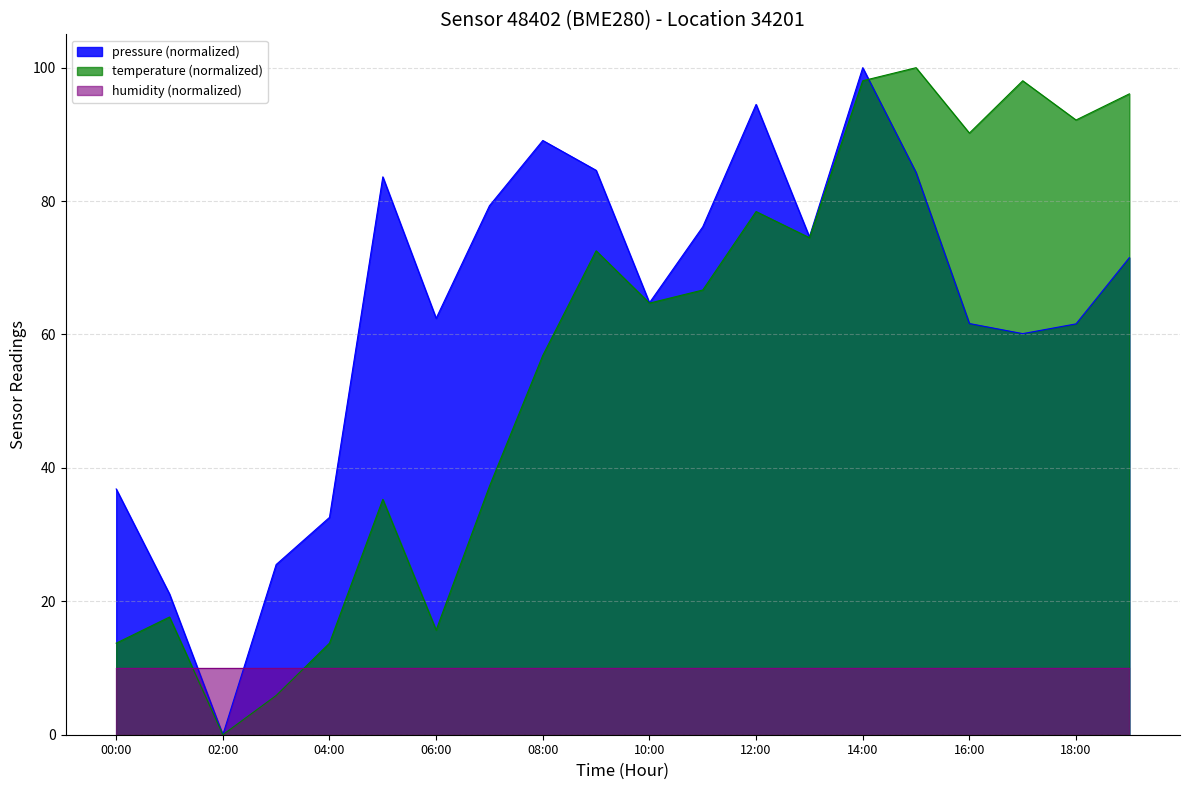

True or false: humidity (normalized) has a value of 10.0 at 06:00.

True